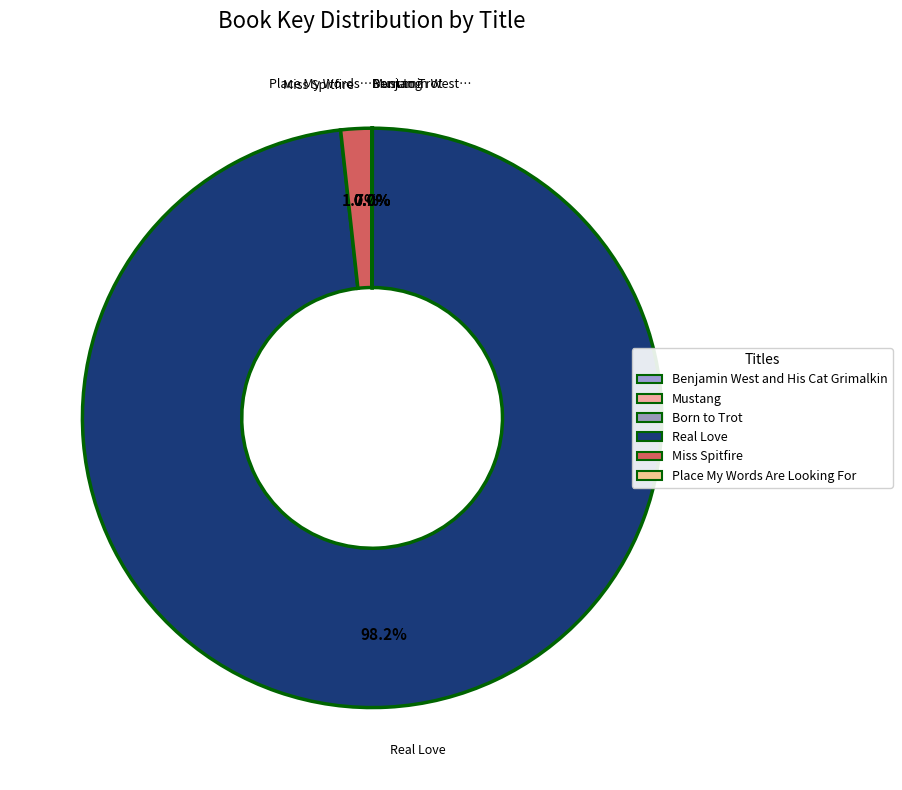

What is the largest slice in the pie chart?

Real Love